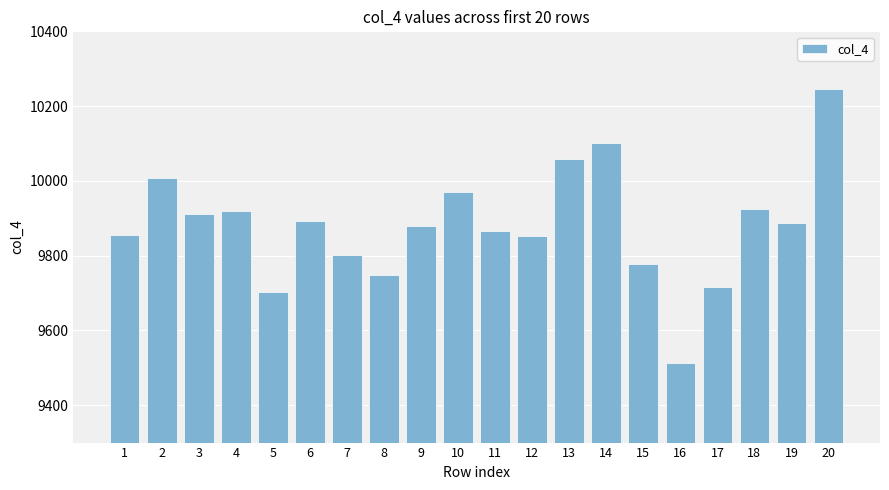

What is the smallest value displayed?

9514